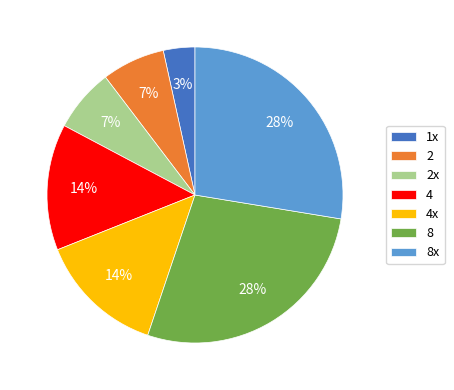

True or false: 8 accounts for 21% of the total.

False